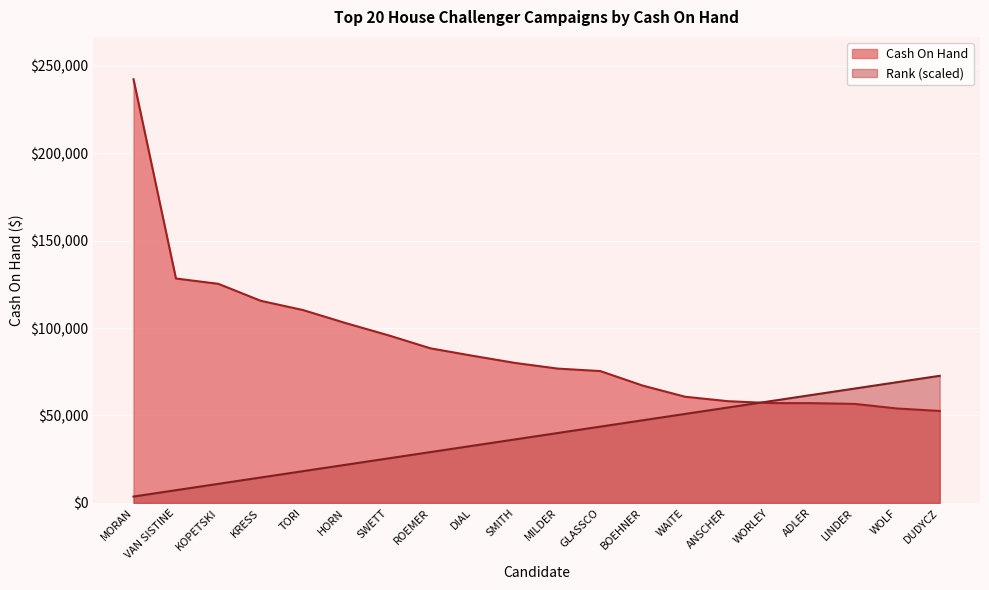

Reading left to right, transcribe all the data shown in this chart.

Cash On Hand: 242264.0	128323.0	125273.0	115567.0	110247.0	102838.0	95889.0	88389.0	84105.0	80015.0	76797.0	75392.0	67095.0	60705.0	58182.0	57085.0	57038.0	56612.0	53975.0	52577.0
Rank: 3634.0	7267.9	10901.9	14535.8	18169.8	21803.8	25437.7	29071.7	32705.6	36339.6	39973.6	43607.5	47241.5	50875.4	54509.4	58143.4	61777.3	65411.3	69045.2	72679.2